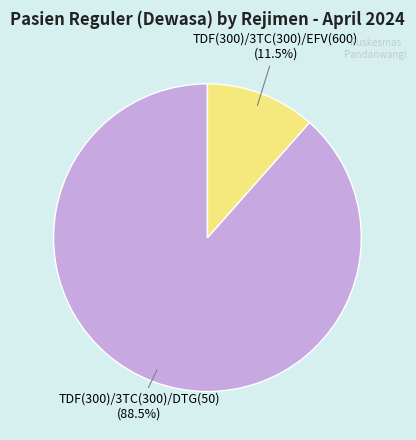

Which has a higher value, TDF(300)/3TC(300)/DTG(50) or TDF(300)/3TC(300)/EFV(600)?

TDF(300)/3TC(300)/DTG(50)